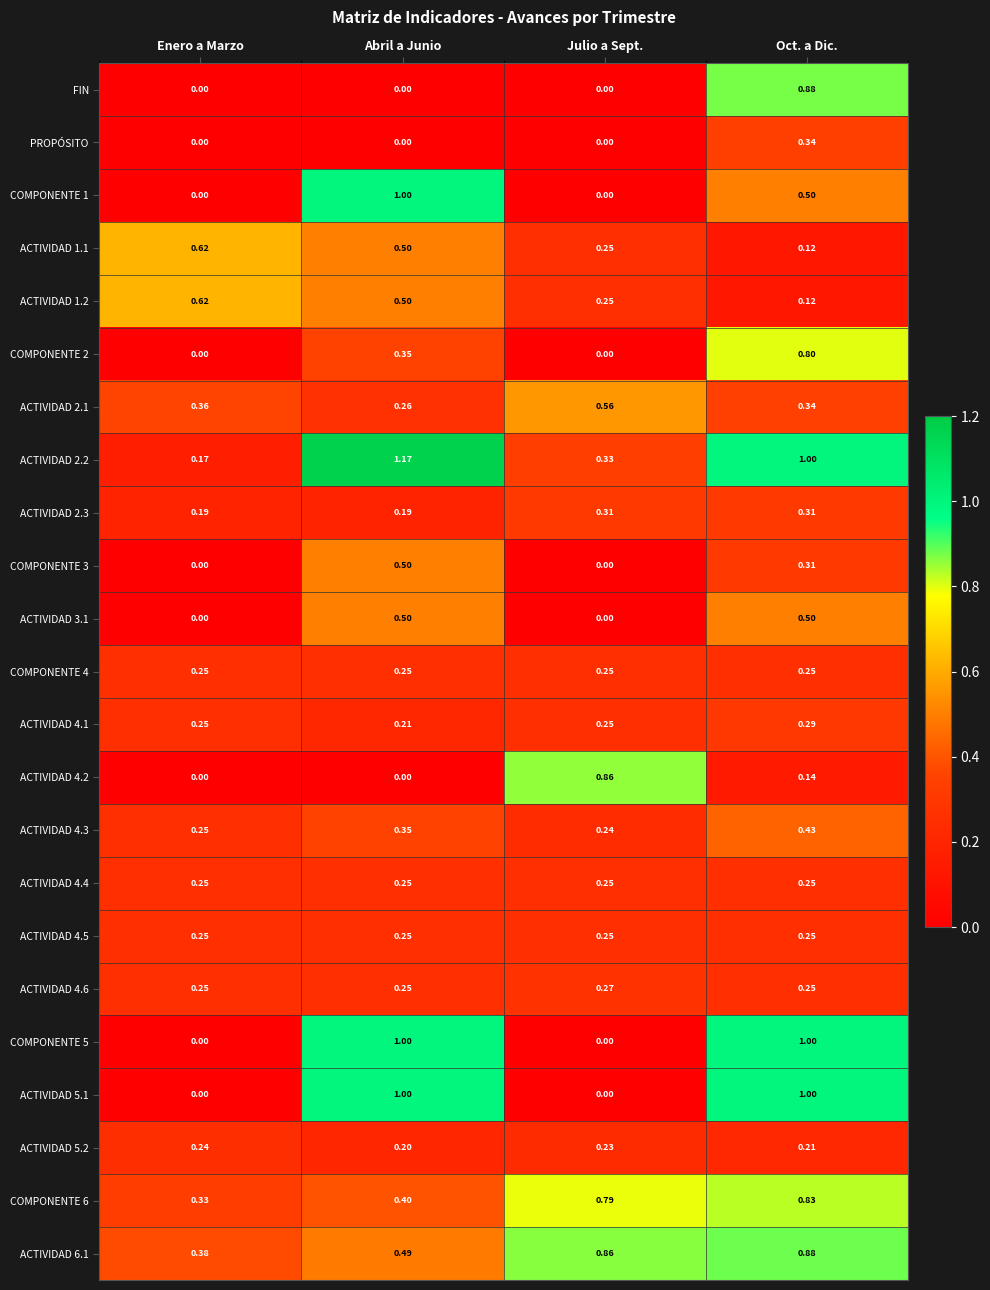

Which series has the largest total across all categories?

ACTIVIDAD 2.2